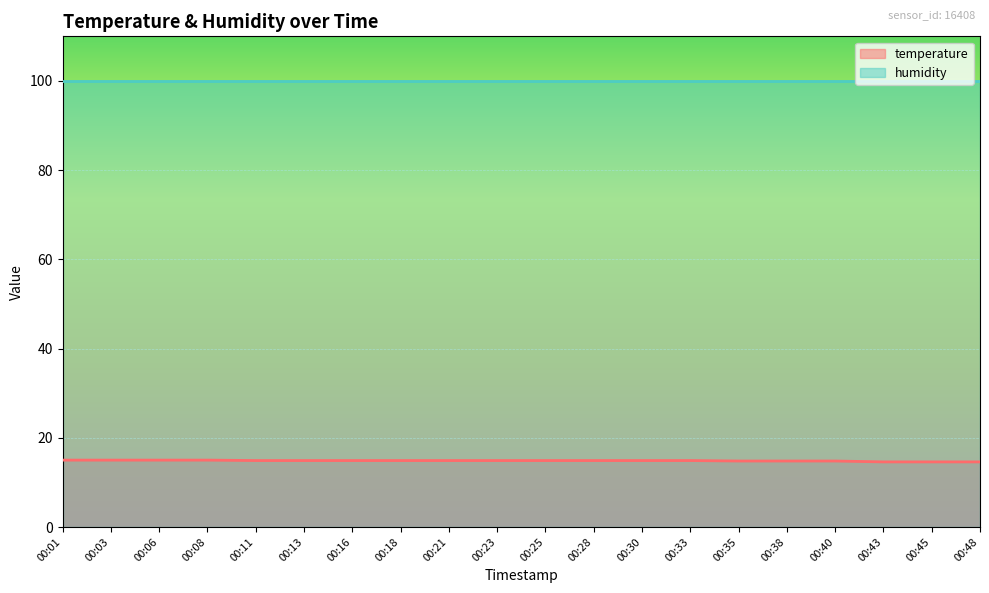

Which category has the highest value across all series?

00:01